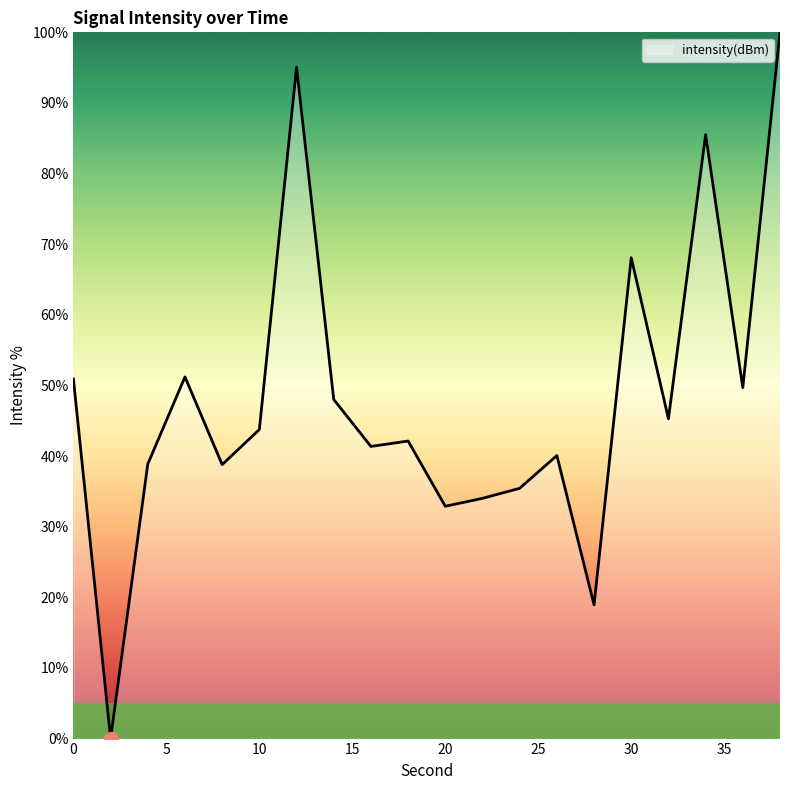

What is the maximum value shown in the chart?

100.0